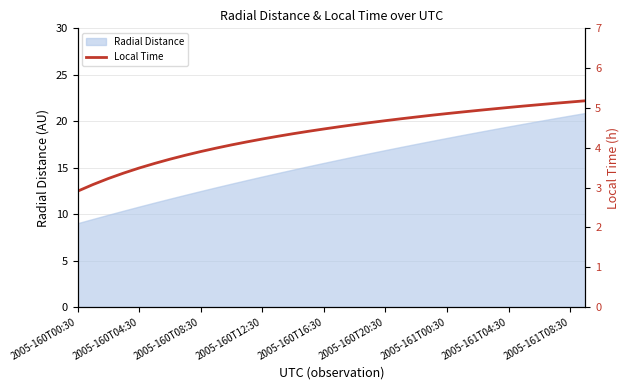

What is the approximate value at 19?

4.6